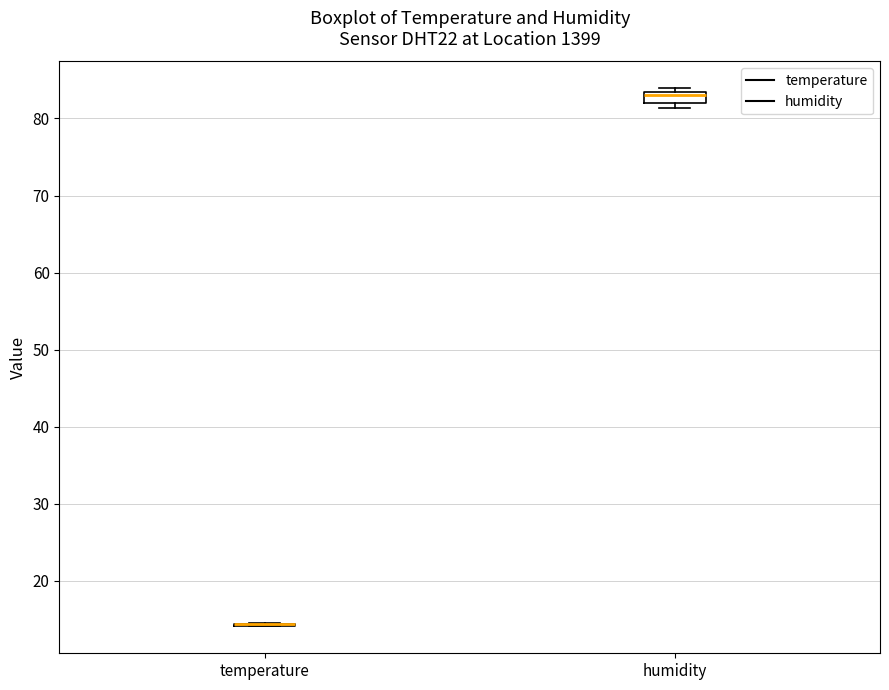

Comparing the boxes themselves (not the whiskers), which one is the tallest?

humidity